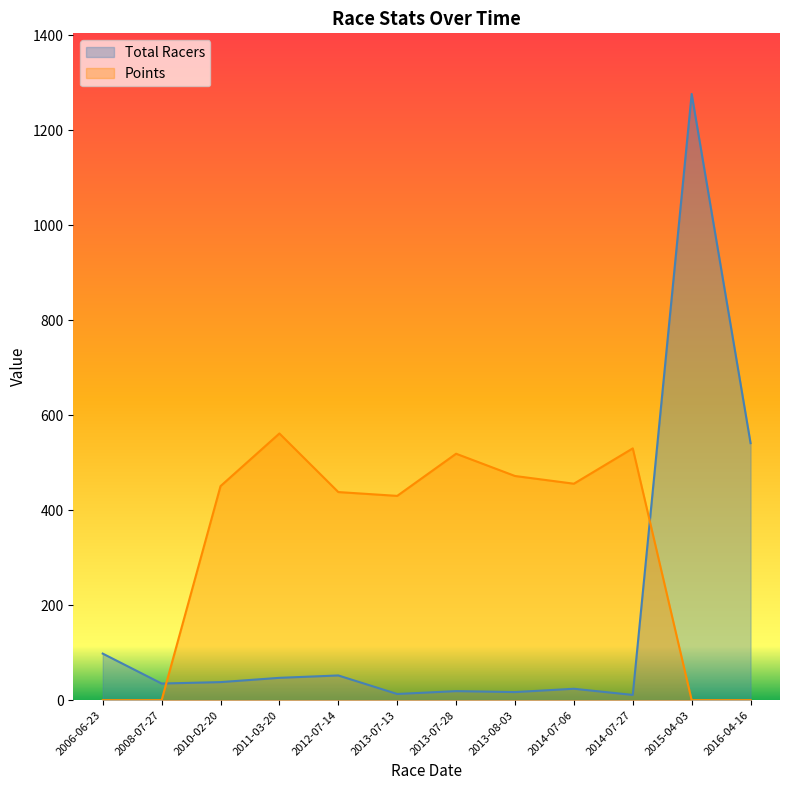

Rank the categories by Points value from highest to lowest.

2011-03-20, 2014-07-27, 2013-07-28, 2013-08-03, 2014-07-06, 2010-02-20, 2012-07-14, 2013-07-13, 2006-06-23, 2008-07-27, 2015-04-03, 2016-04-16